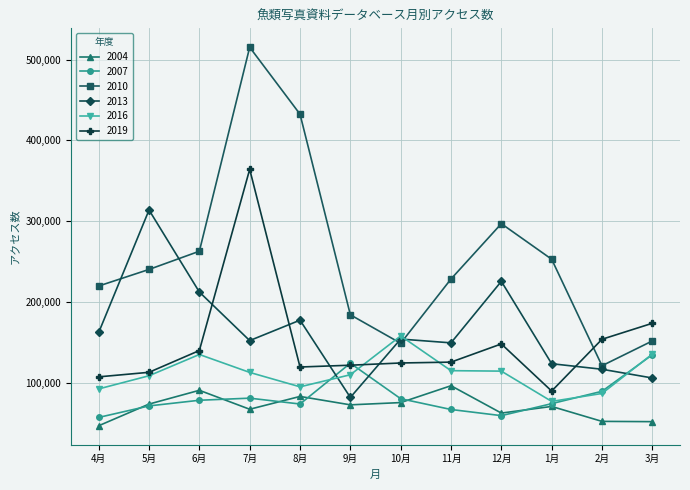

The value of 2004 at 1月 is 71109. True or false?

True